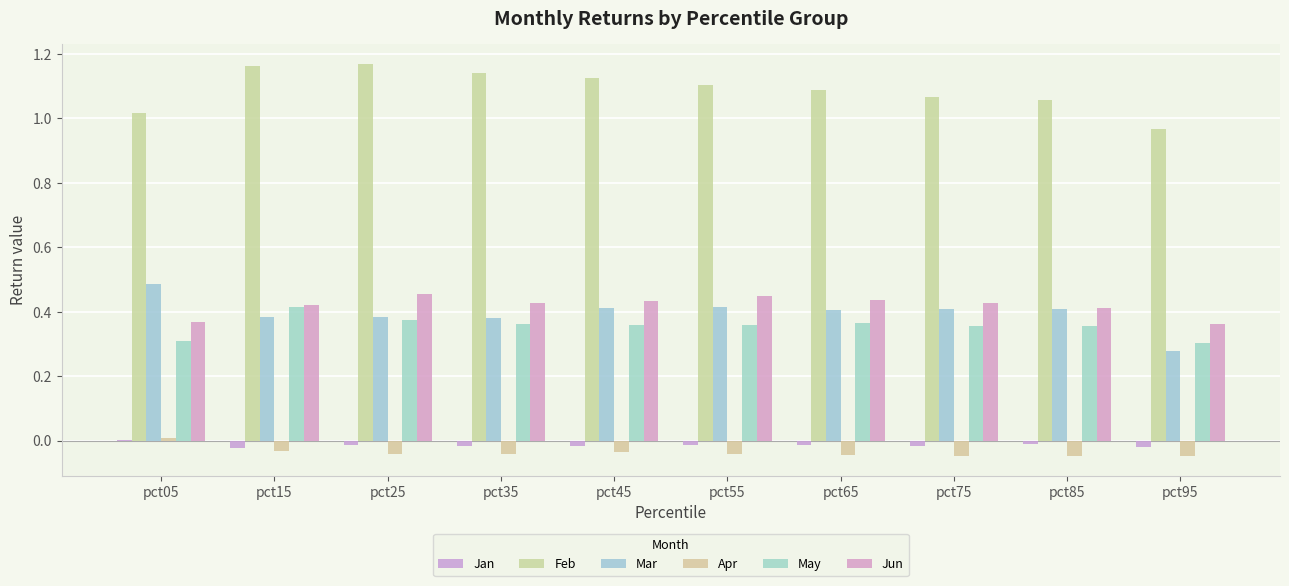

What are all the series names shown in the legend?

Jan, Feb, Mar, Apr, May, Jun